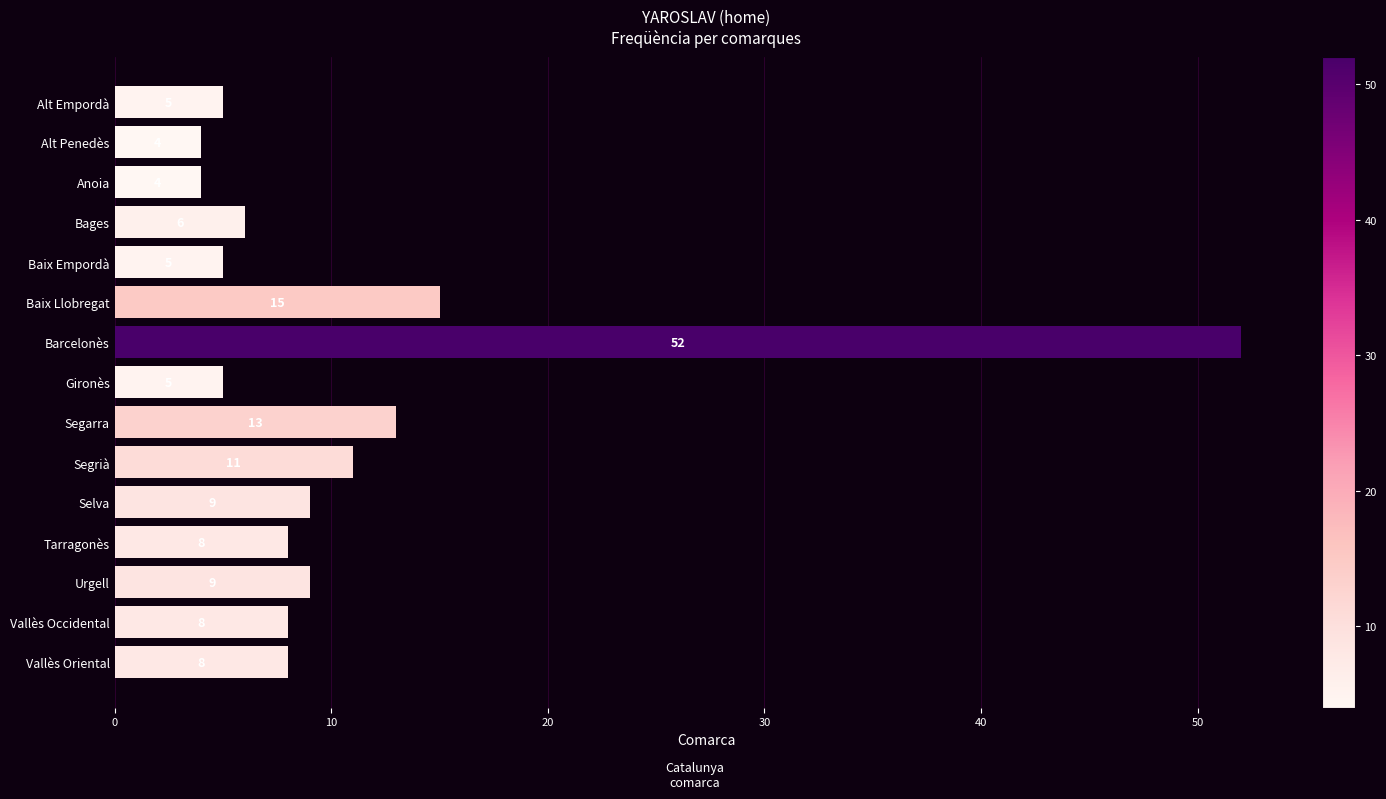

What is the approximate value at Vallès Oriental, to the nearest 10?

10